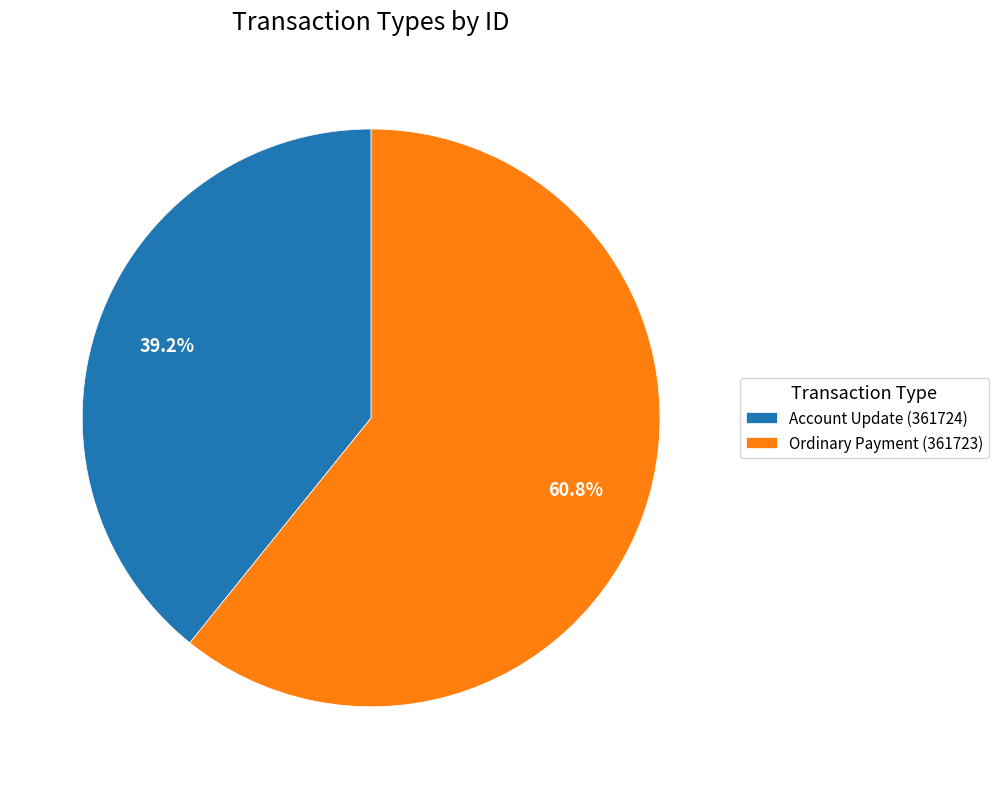

How many segments does this pie chart have?

2